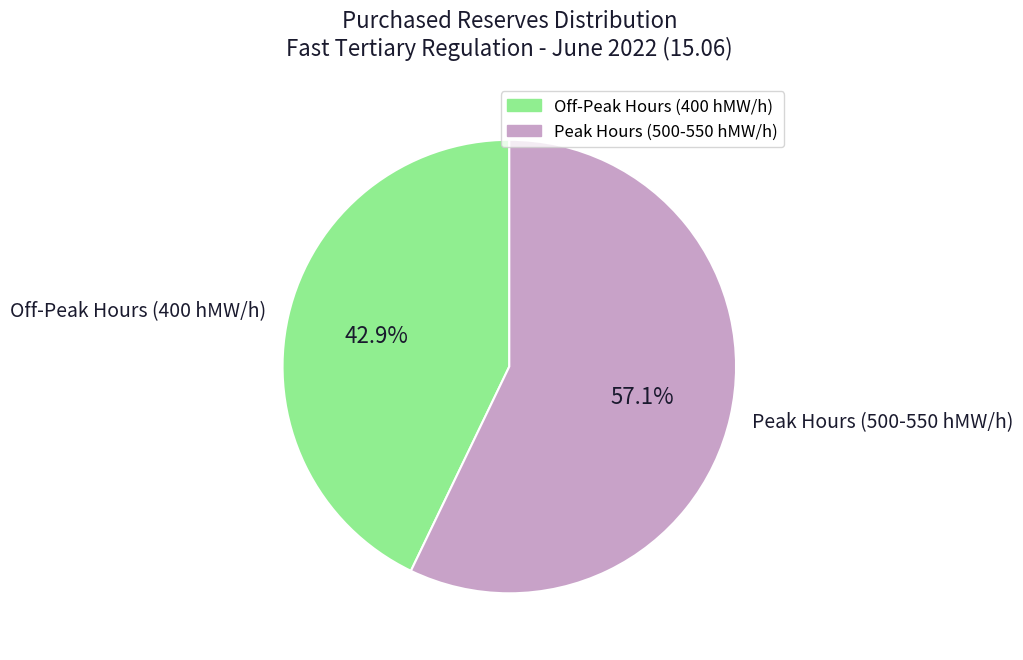

Count the number of slices in the pie.

2